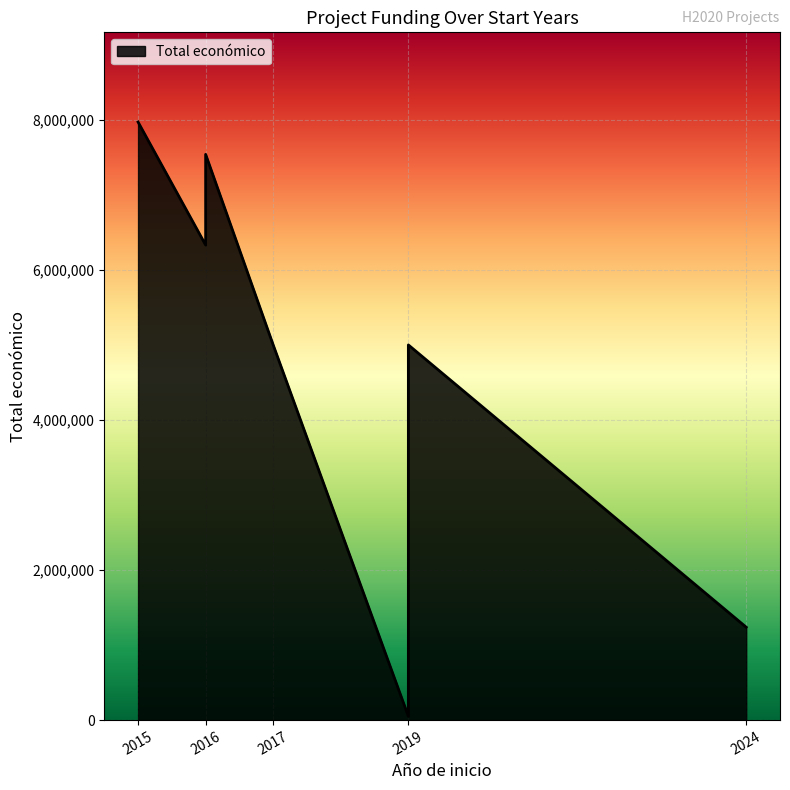

True or false: the data shows 4997945 at 2019.

True